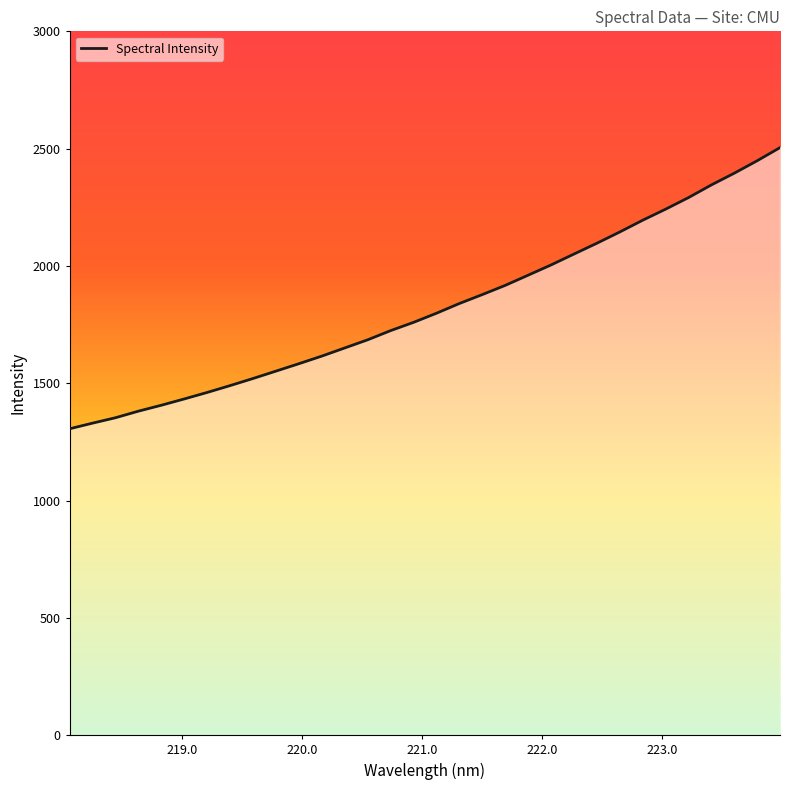

Count the number of categories in the chart.

32